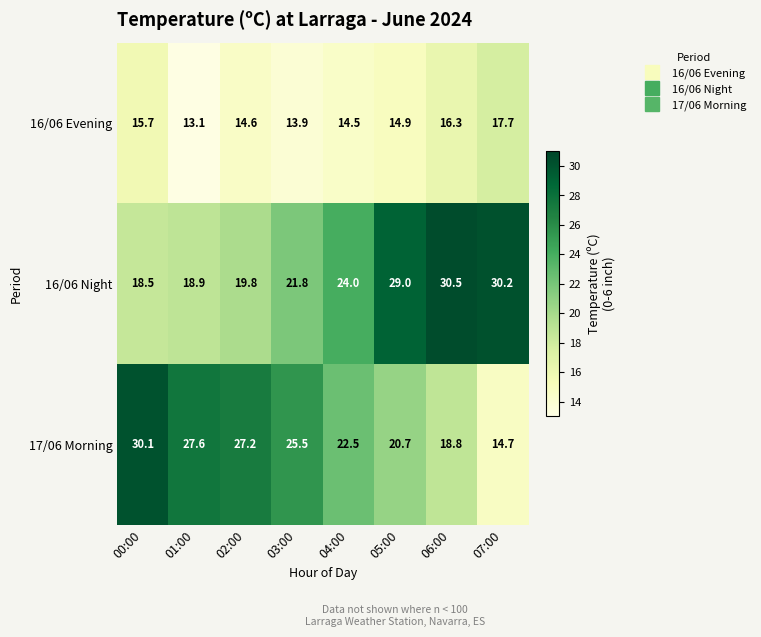

Rank the series by their maximum value, from lowest to highest.

16/06 Evening, 17/06 Morning, 16/06 Night